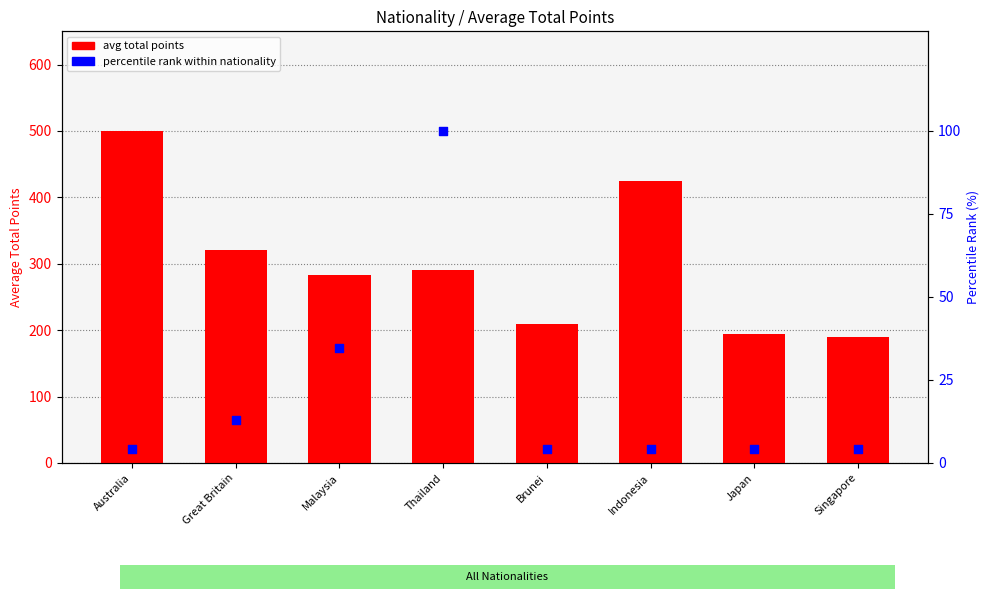

Which series has the largest total across all categories?

avg total points